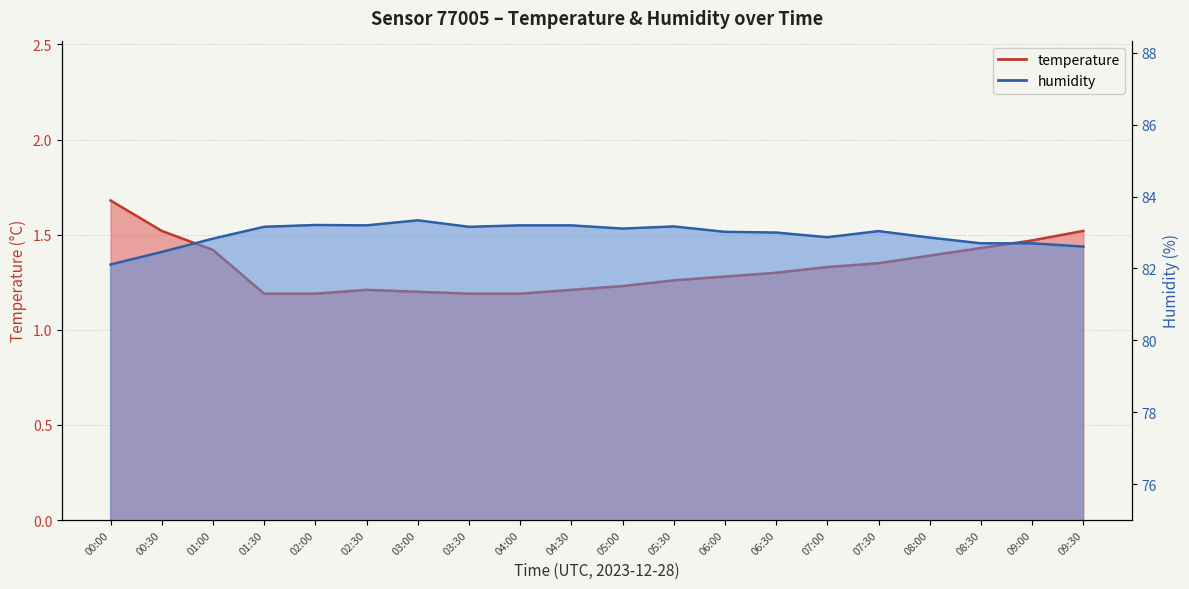

True or false: temperature and humidity intersect in this chart.

False